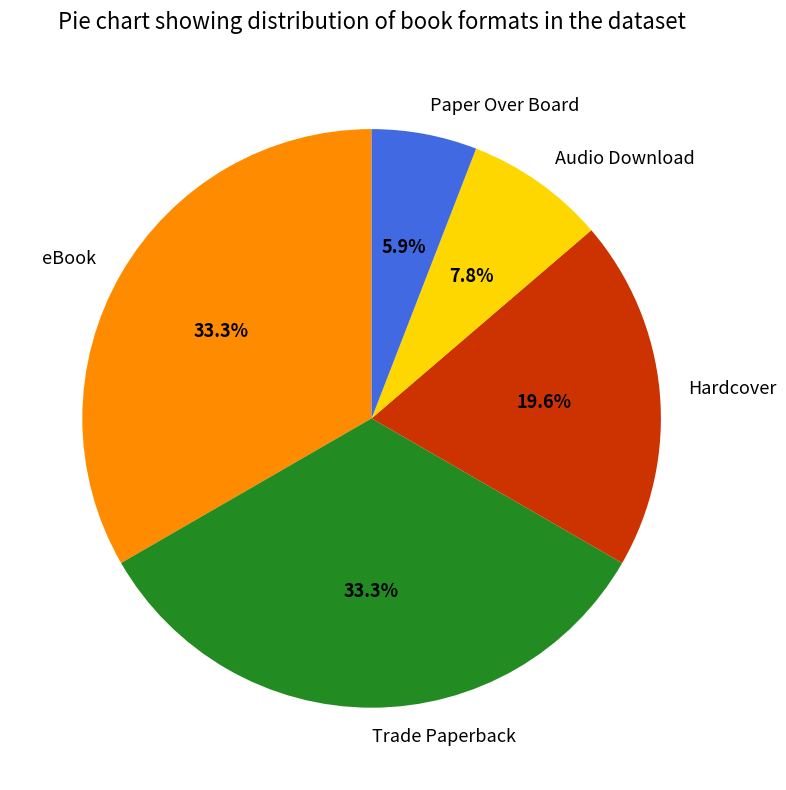

What is the ratio of the value at Hardcover to the value at eBook?

0.6